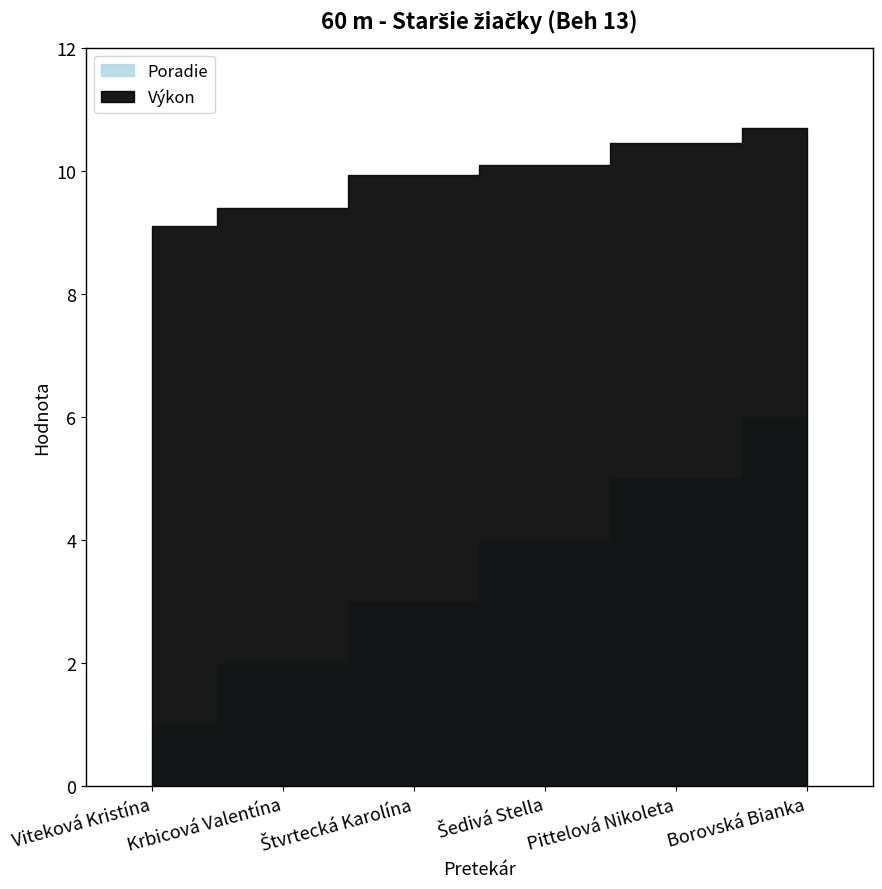

Reading left to right, transcribe all the data shown in this chart.

Poradie: 1.0	2.0	3.0	4.0	5.0	6.0
Výkon: 9.1	9.4	9.9	10.1	10.4	10.7